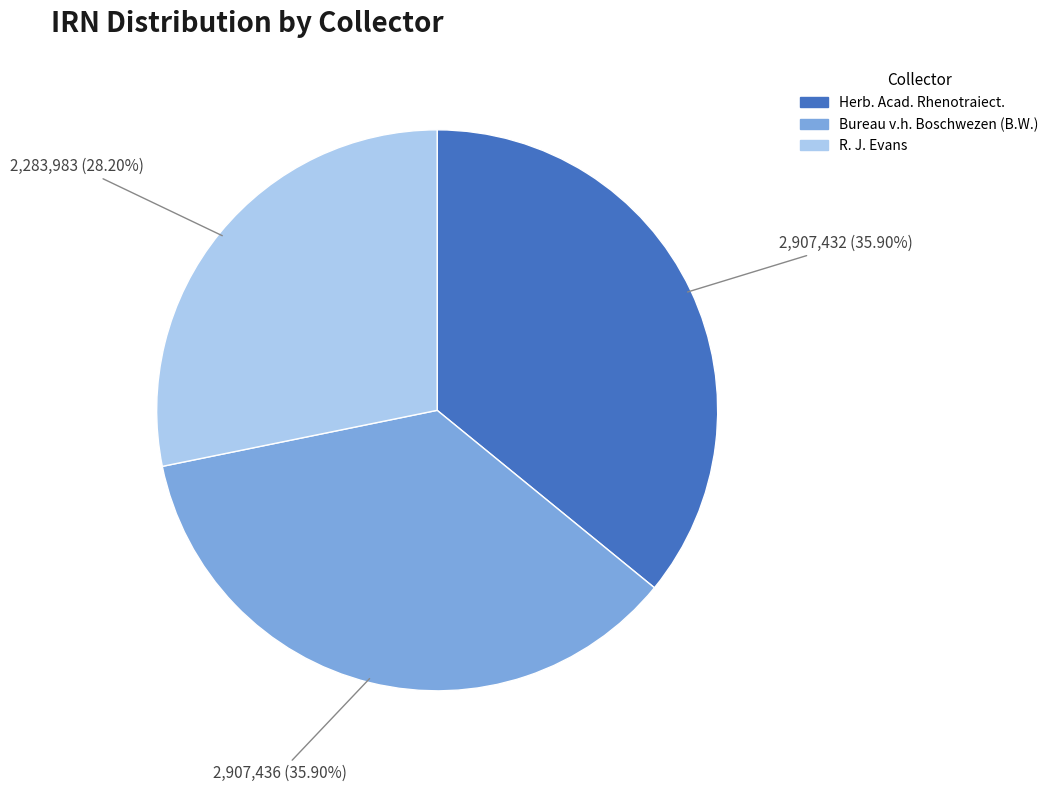

To the nearest percent, what is the difference between the R. J. Evans and Herb. Acad. Rhenotraiect. slice percentages?

8%